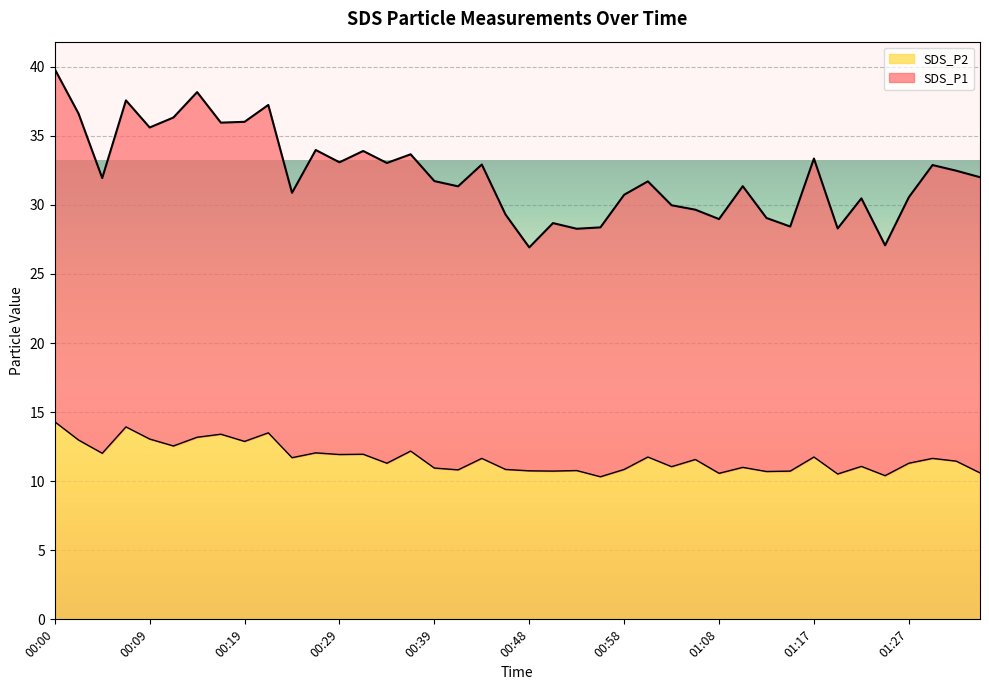

What is the label of the 1st point from the left?

00:00